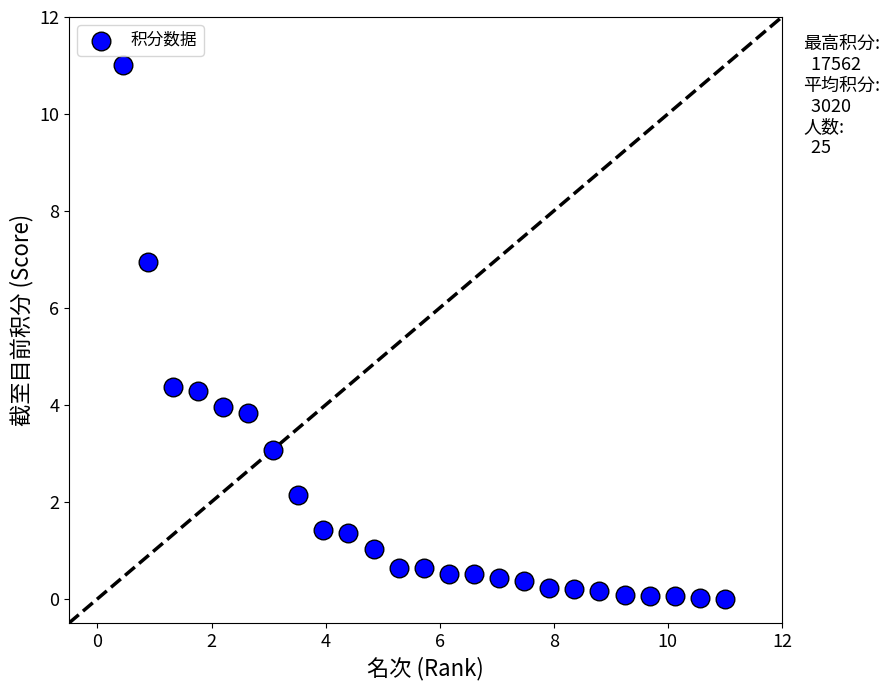

What is the range of Y values (max minus min)?

11.0